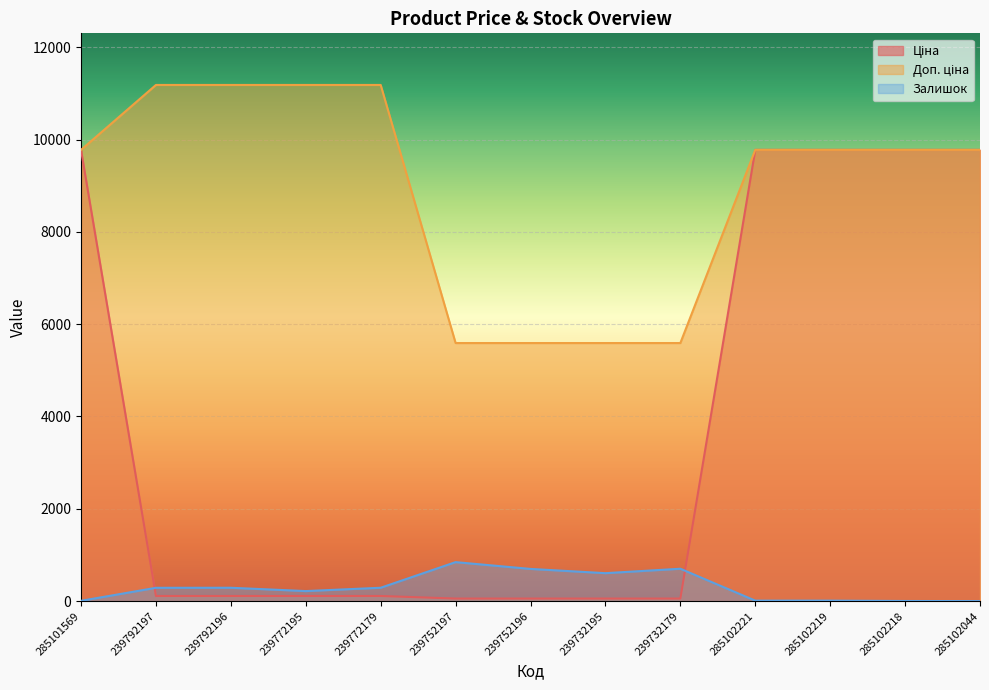

At 285102221, list the series in order from largest to smallest.

Ціна, Доп. ціна, Залишок